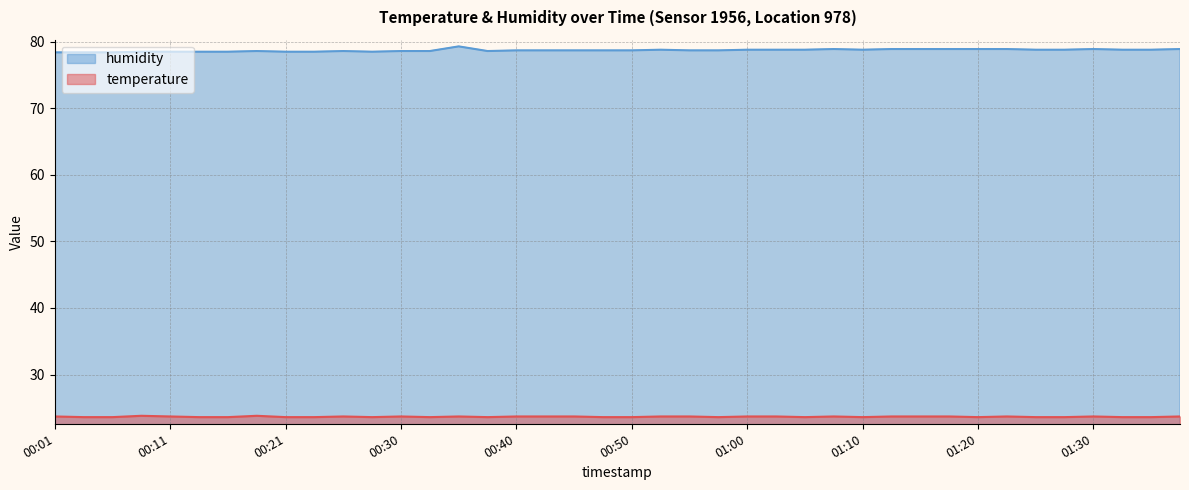

True or false: humidity and temperature intersect in this chart.

False